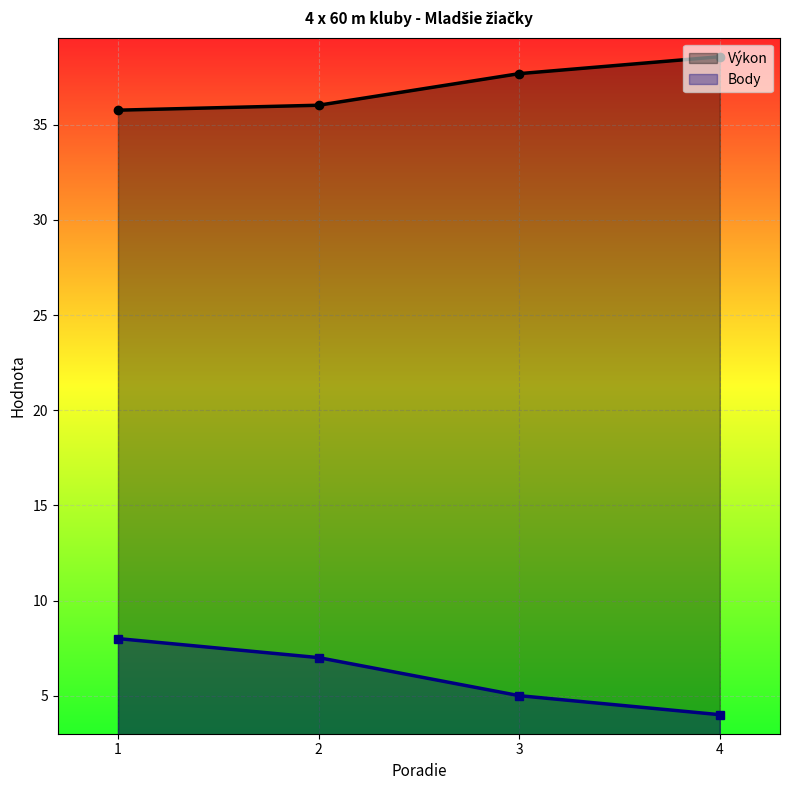

True or false: Výkon and Body intersect in this chart.

False